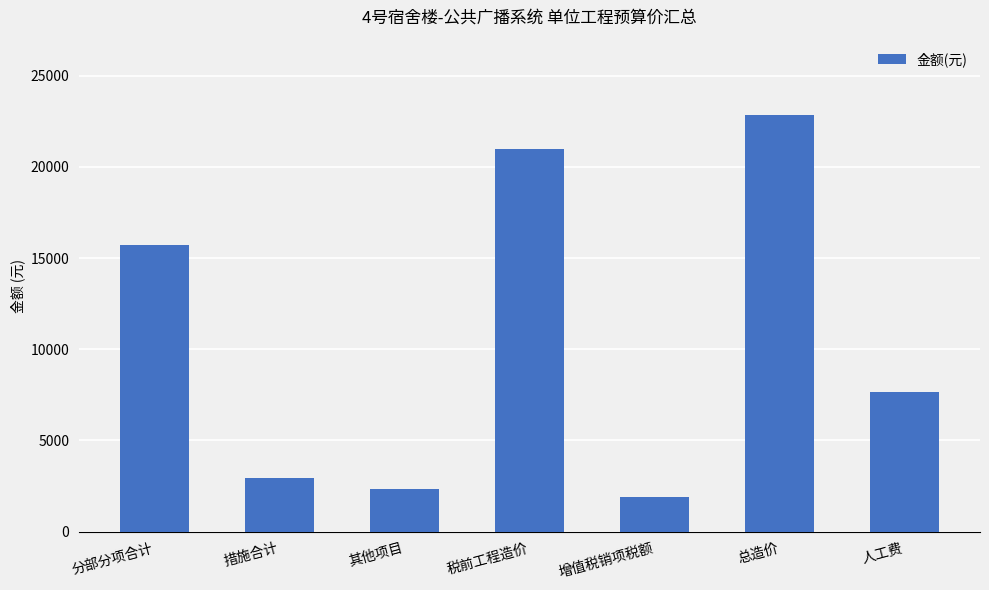

Which has a higher value, 税前工程造价 or 总造价?

总造价